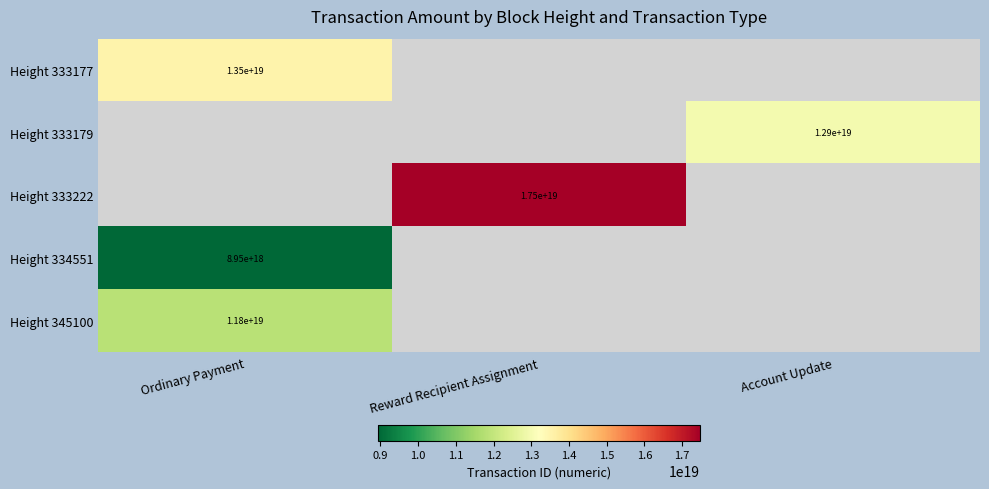

At which category does the chart reach its minimum across all series?

Ordinary Payment